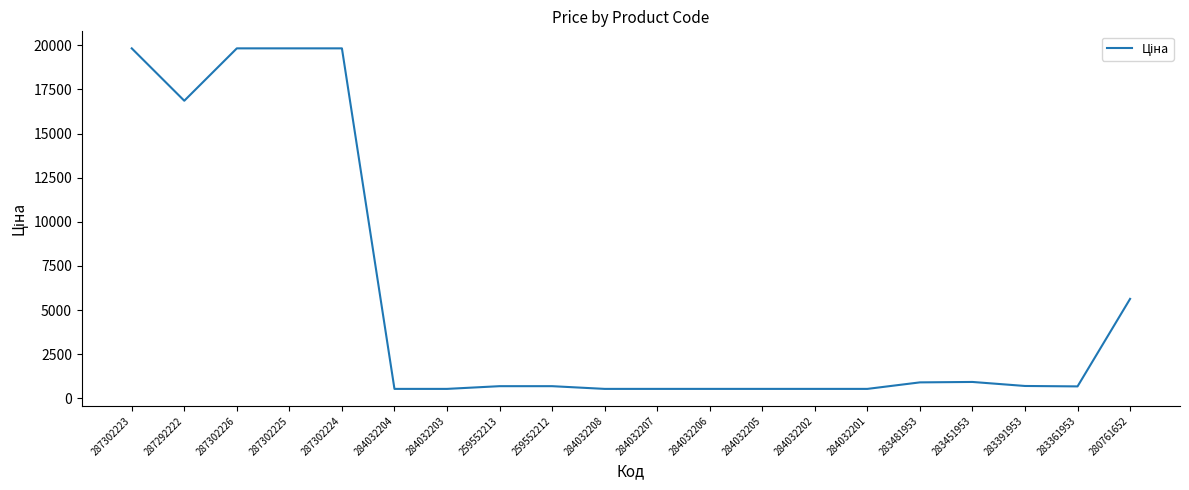

True or false: the data shows 535.4 at 284032203.

True